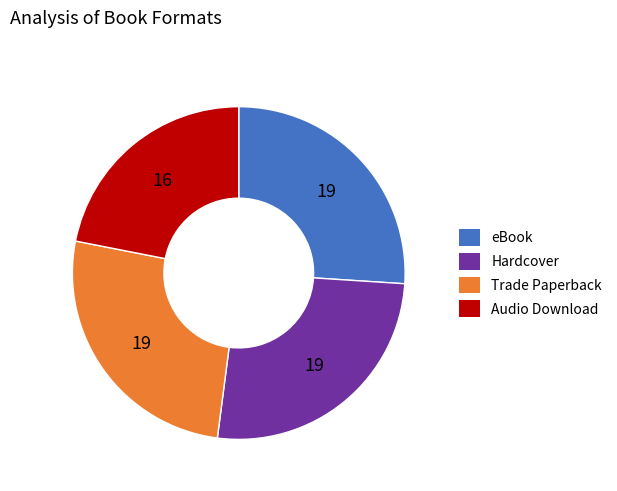

Do Trade Paperback and eBook together represent more than half of the pie?

Yes